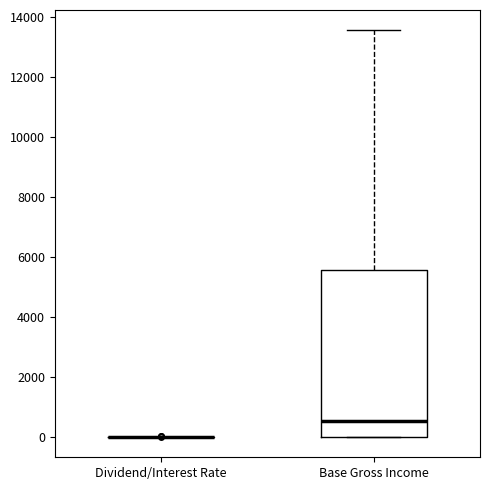

Reading left to right, transcribe this box plot: for each box, give where its median line is, the range the box spans, and where its two whiskers end, as read against the y-axis. The values are not printed on the chart, so give them approximately, as read against the axis.

Dividend/Interest Rate: box collapsed to a line at 0, whiskers 0 to 0
Base Gross Income: median 600, box 0 to 5600, whiskers 0 to 13600